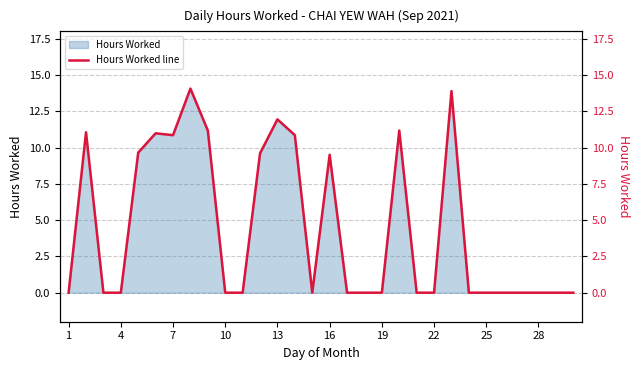

True or false: there are more than 1 points higher than both neighbors.

True